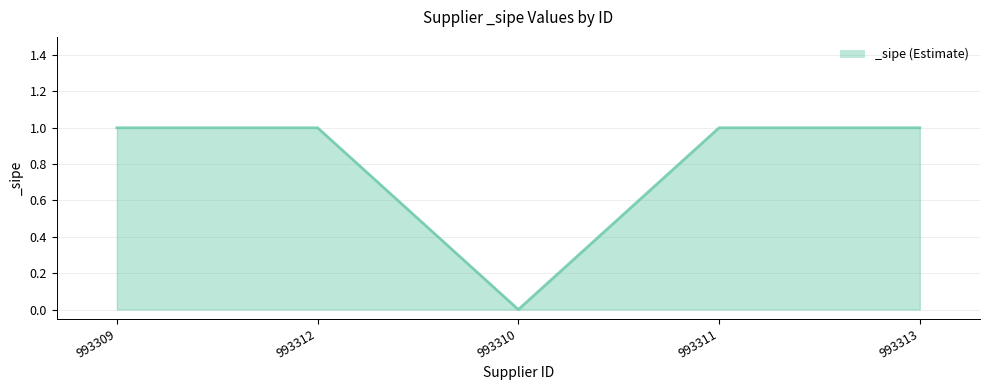

What position from the right is 993309?

5